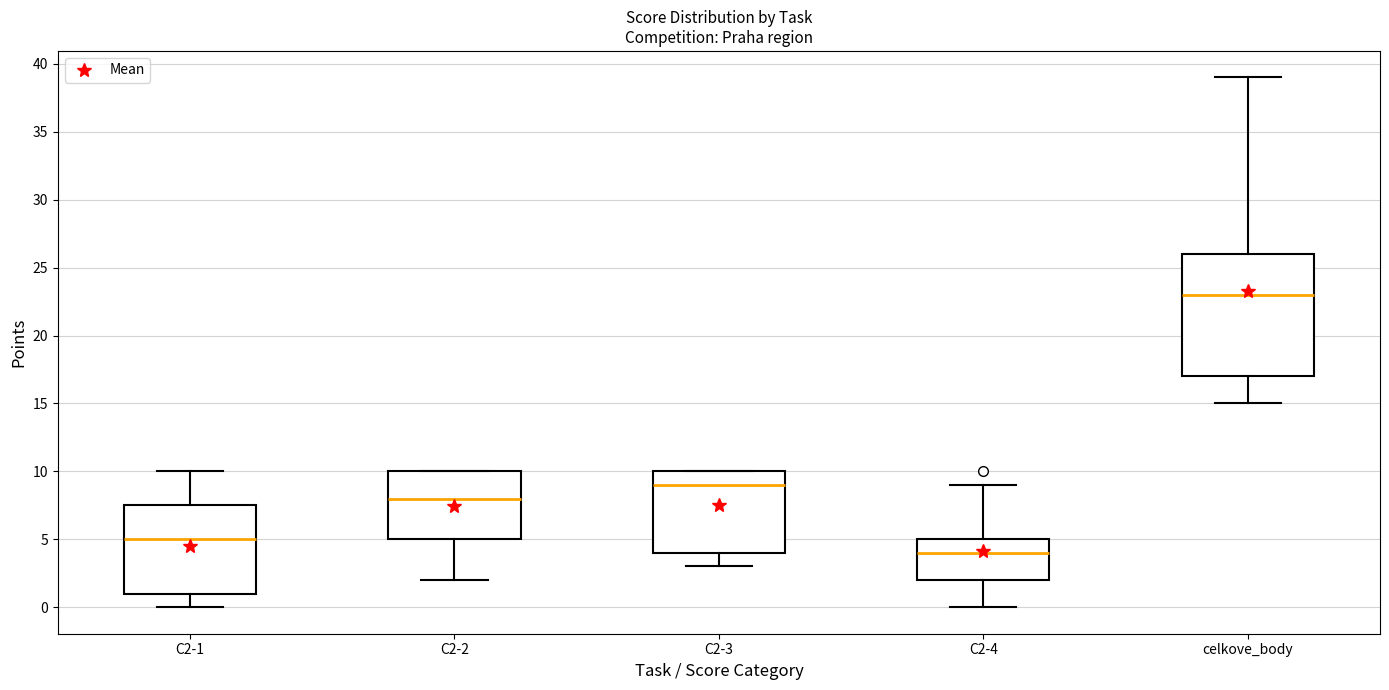

Which box is the tallest, from its lower edge to its upper edge?

celkove_body